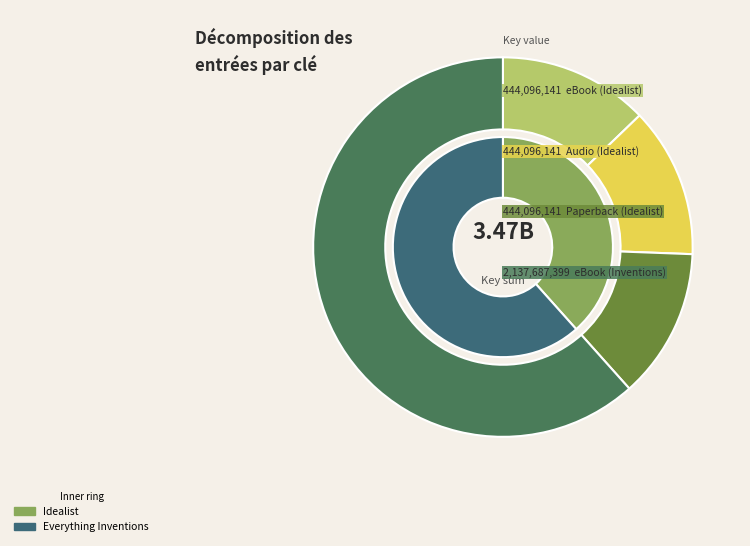

What is the change in value from Trade Paperback (Idealist) to eBook (Everything Inventions)?

+1693591258